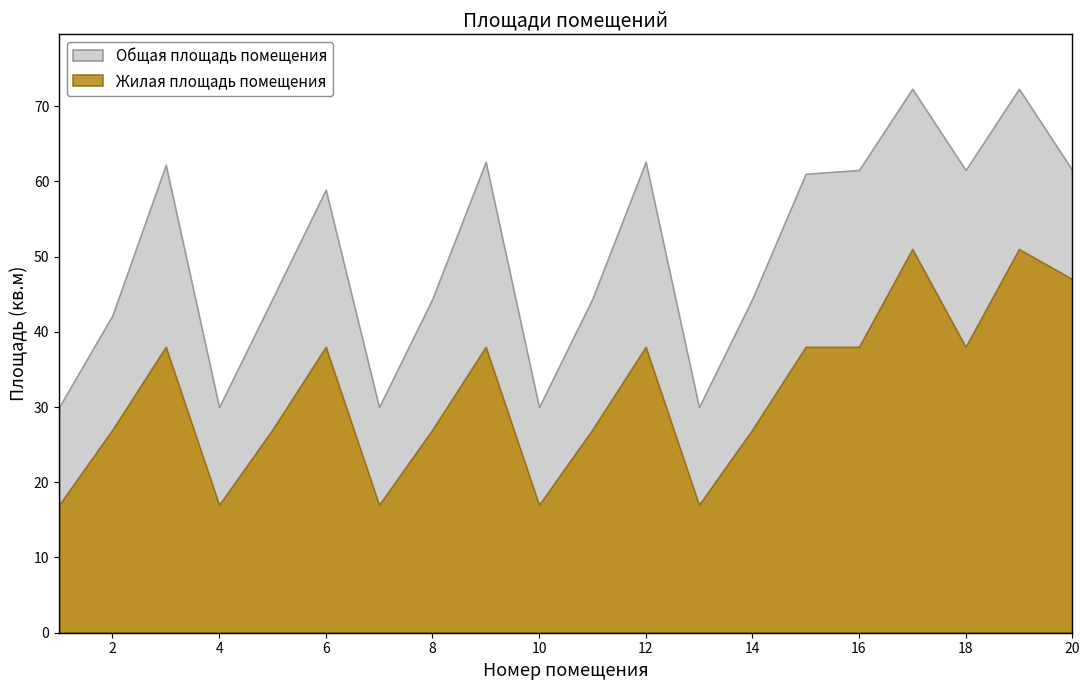

Between 9 and 18, which is larger?

9